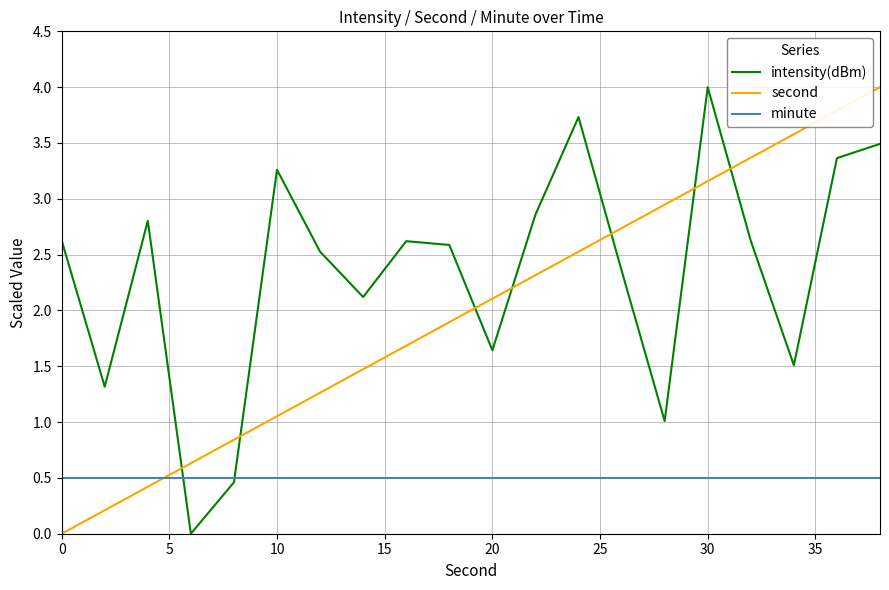

List the series in order of their overall mean, lowest first.

minute, second, intensity(dBm)